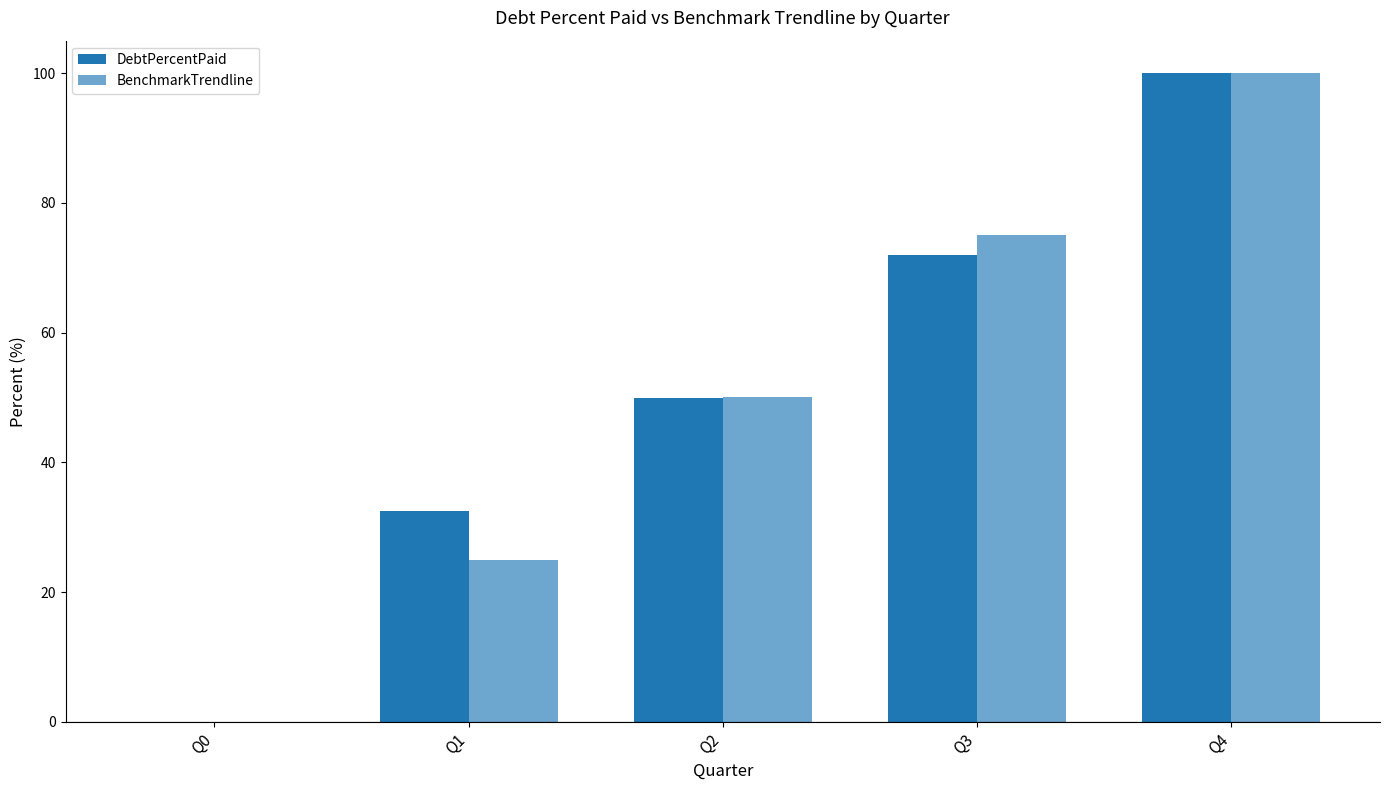

How many values in BenchmarkTrendline are above zero?

4